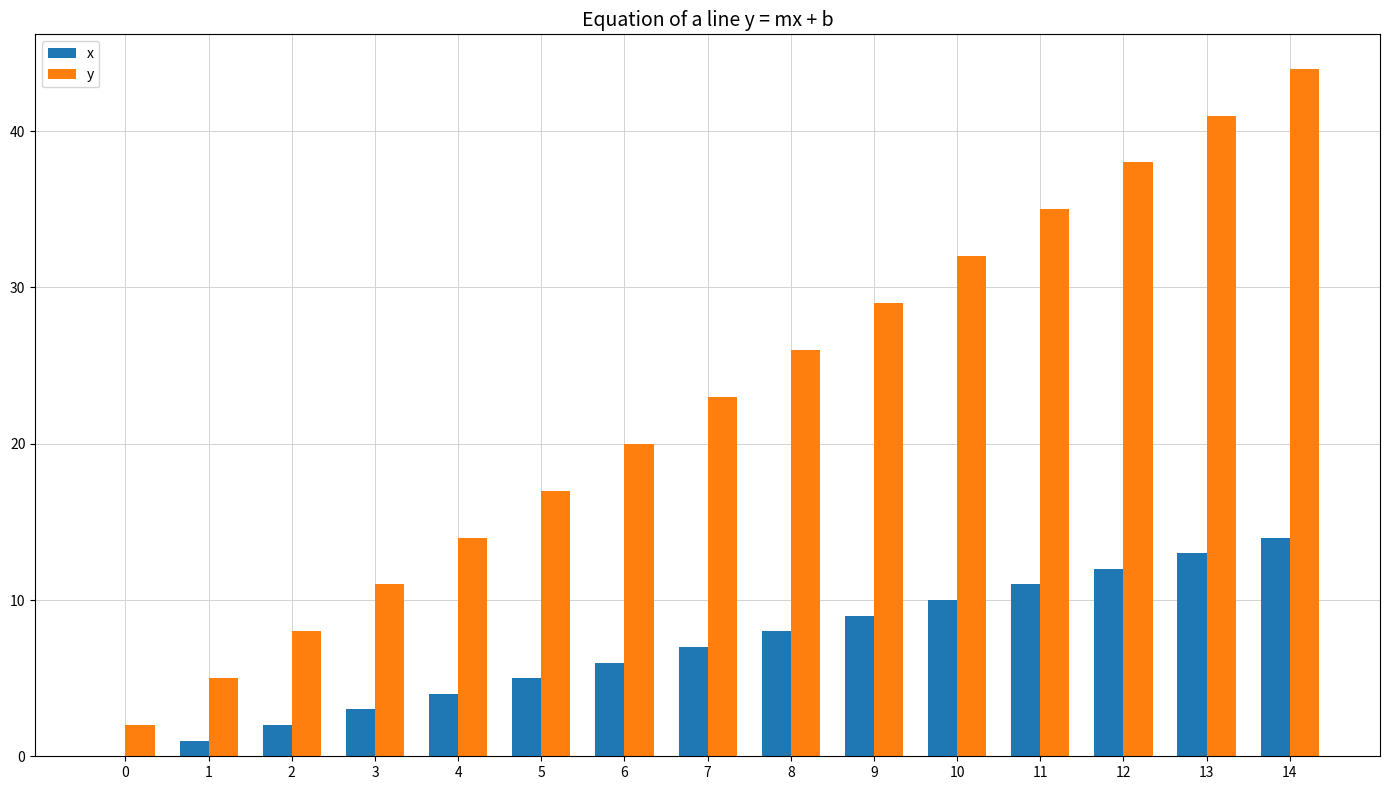

Between 5 and 12, which series saw the biggest shift?

y